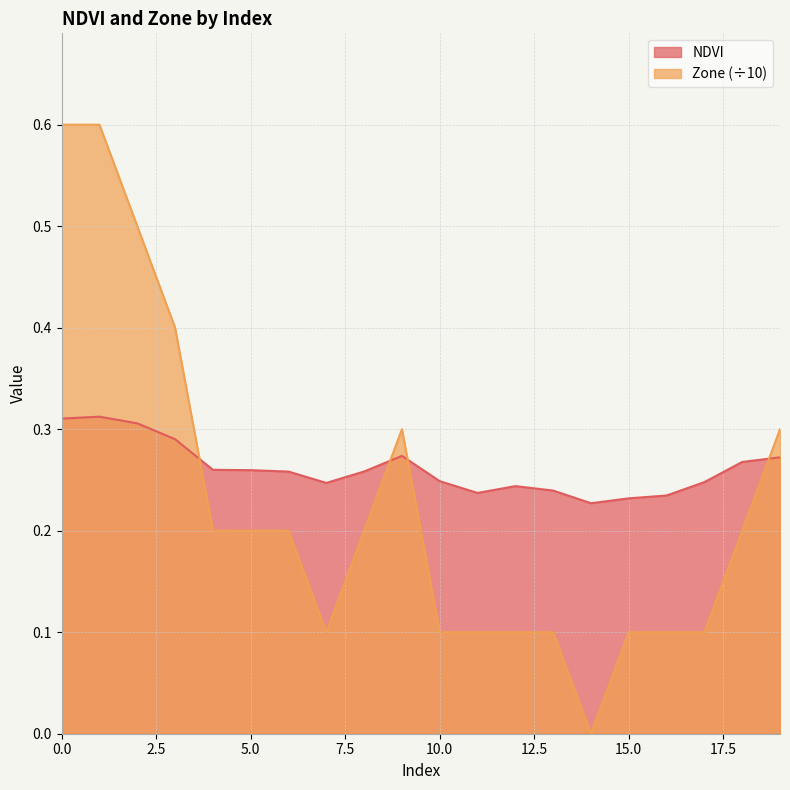

At how many categories does at least one series exceed 0?

20